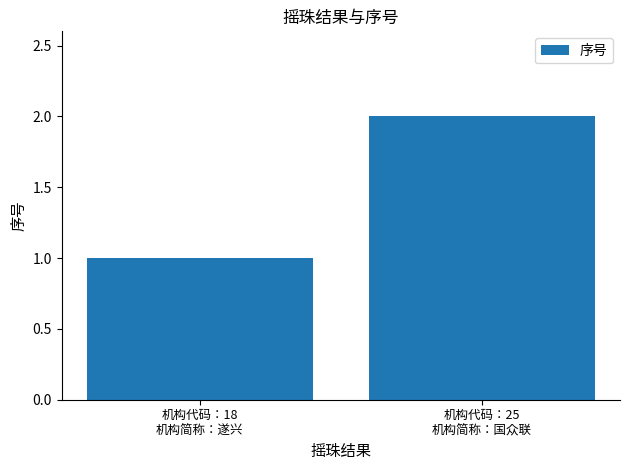

Reading left to right, list all the values displayed in this chart.

1	2